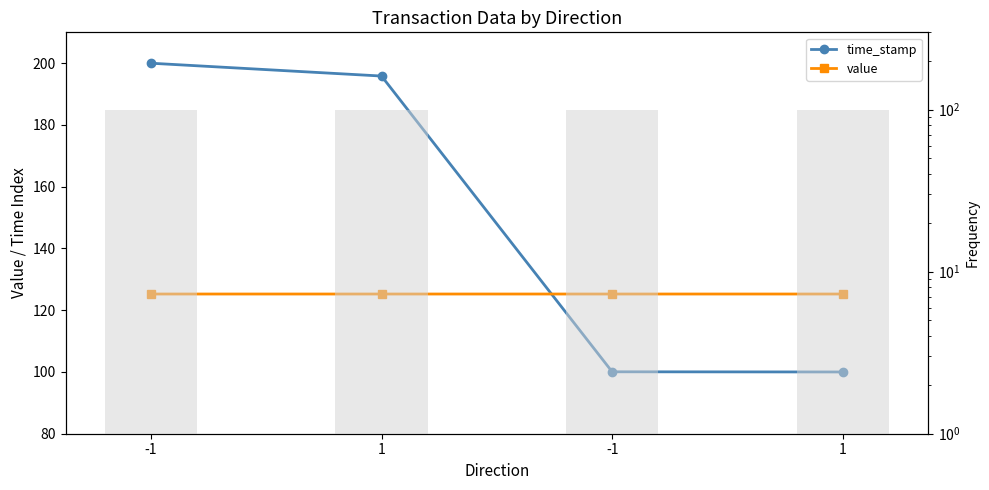

Is the value of time_stamp at 1 greater than the value of value at 1?

Yes